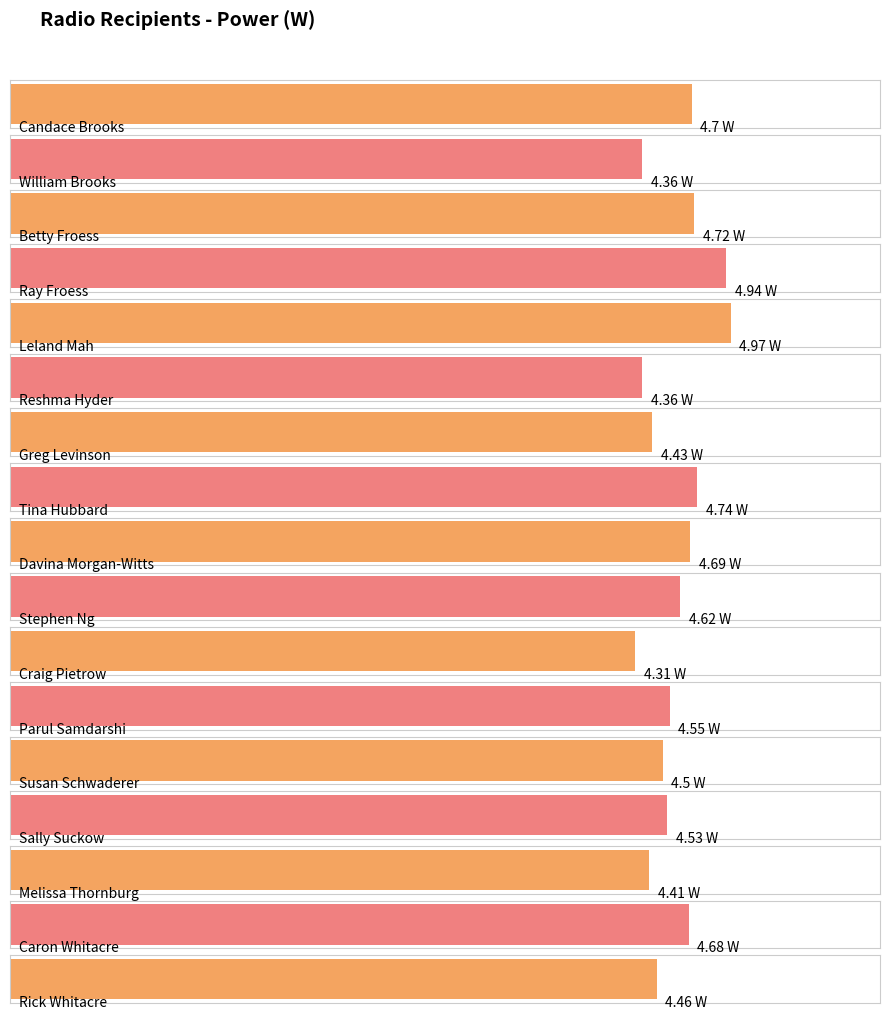

List the labels in order of value, largest first.

Leland Mah, Ray Froess, Tina Hubbard, Betty Froess, Candace Brooks, Davina Morgan-Witts, Caron Whitacre, Stephen Ng, Parul Samdarshi, Sally Suckow, Susan Schwaderer, Rick Whitacre, Greg Levinson, Melissa Thornburg, William Brooks, Reshma Hyder, Craig Pietrow